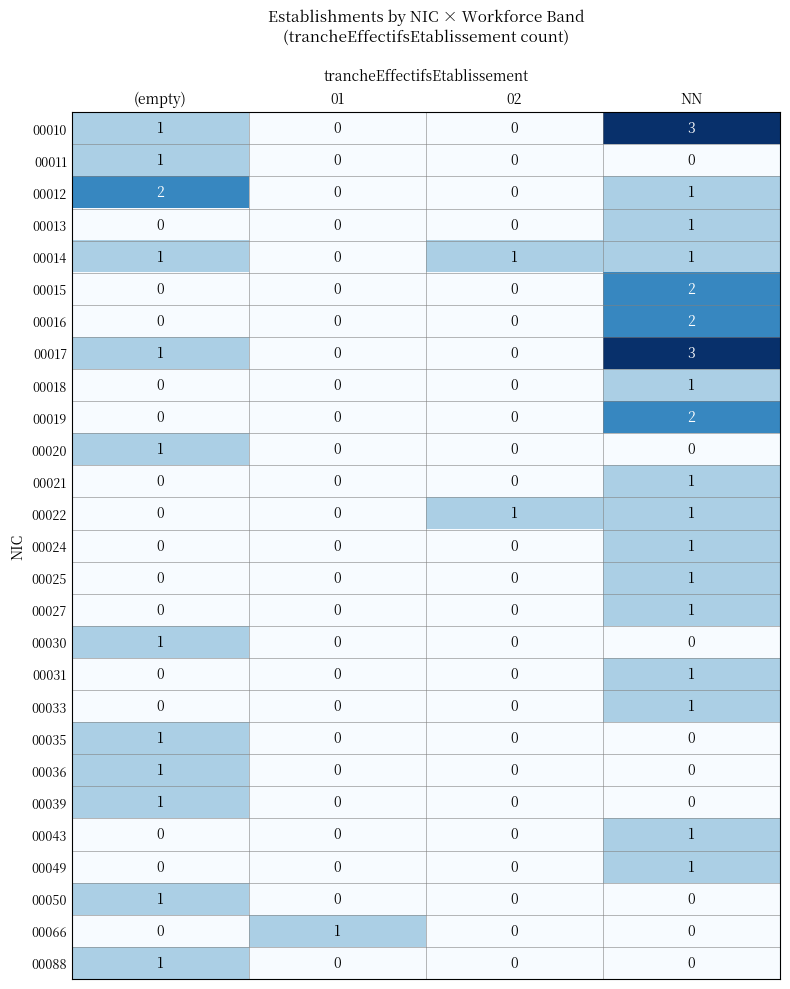

Is it true that 00022 equals 0 at NN?

False